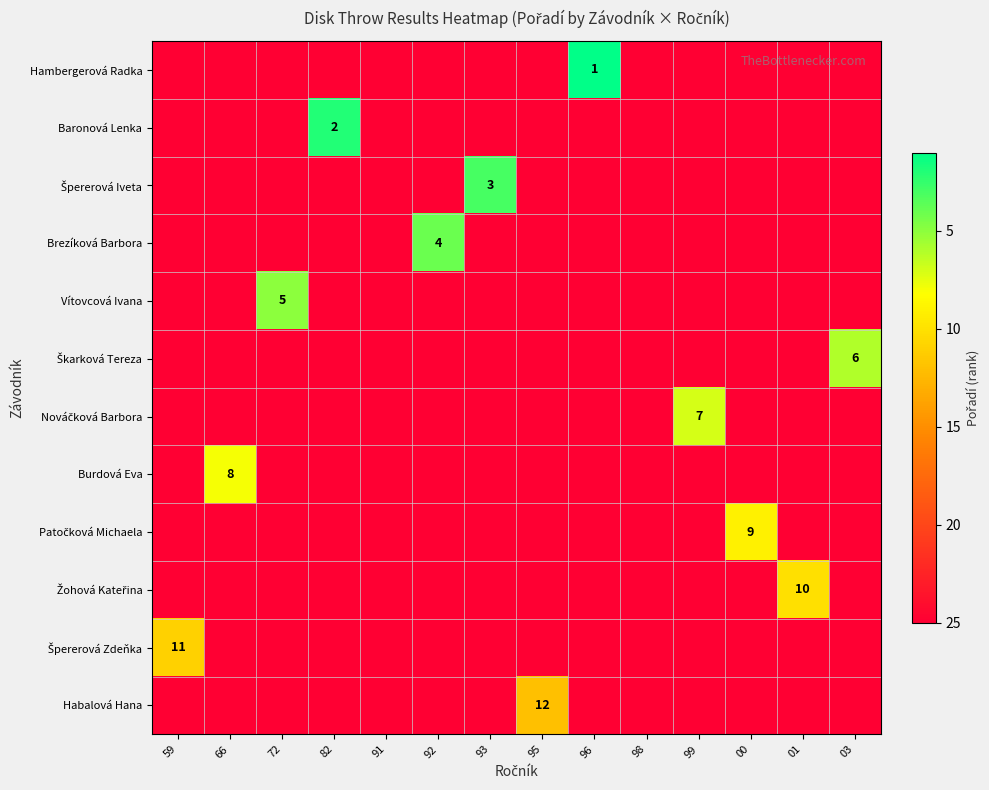

Which series changed the most between 72 and 91?

Vítovcová Ivana